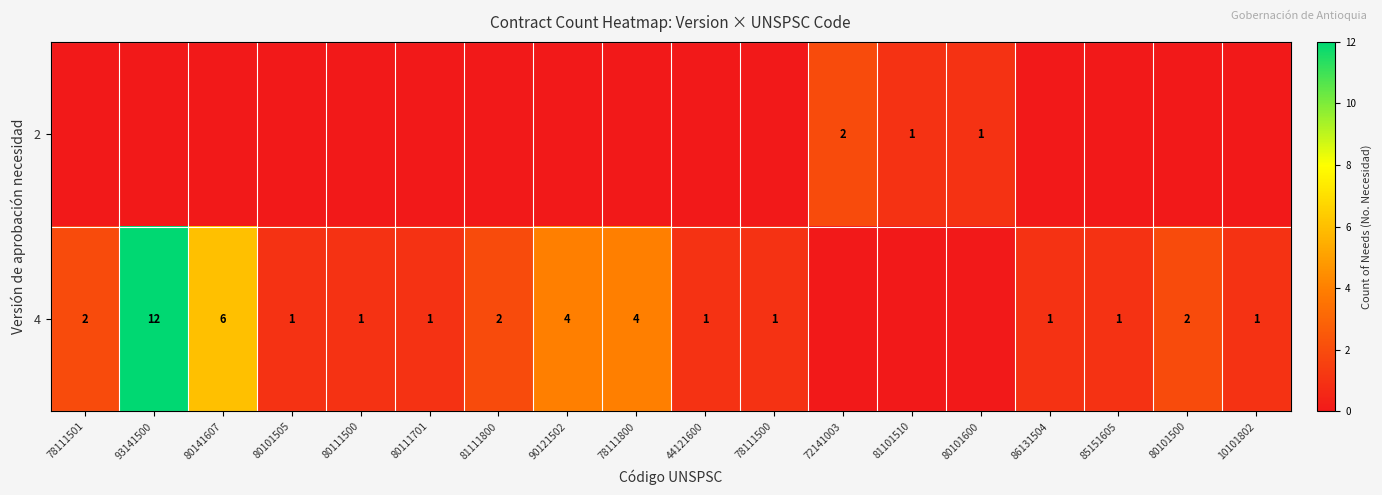

The value of 4 at 80101505 is 2. True or false?

False